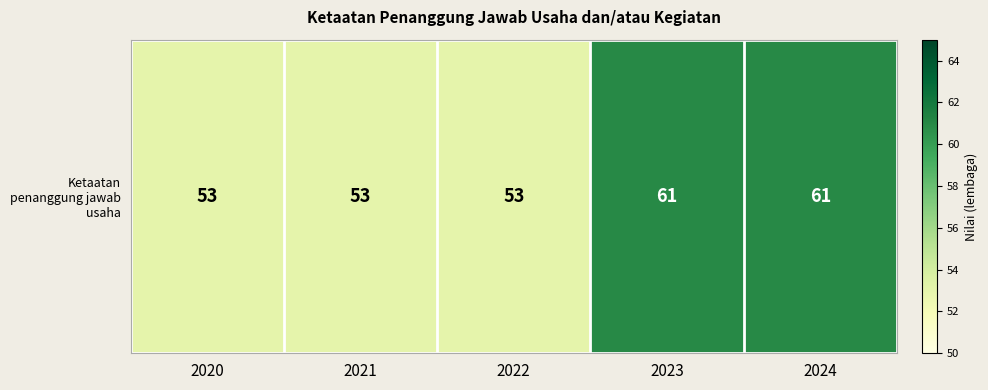

True or false: the data shows 85 at 2020.

False